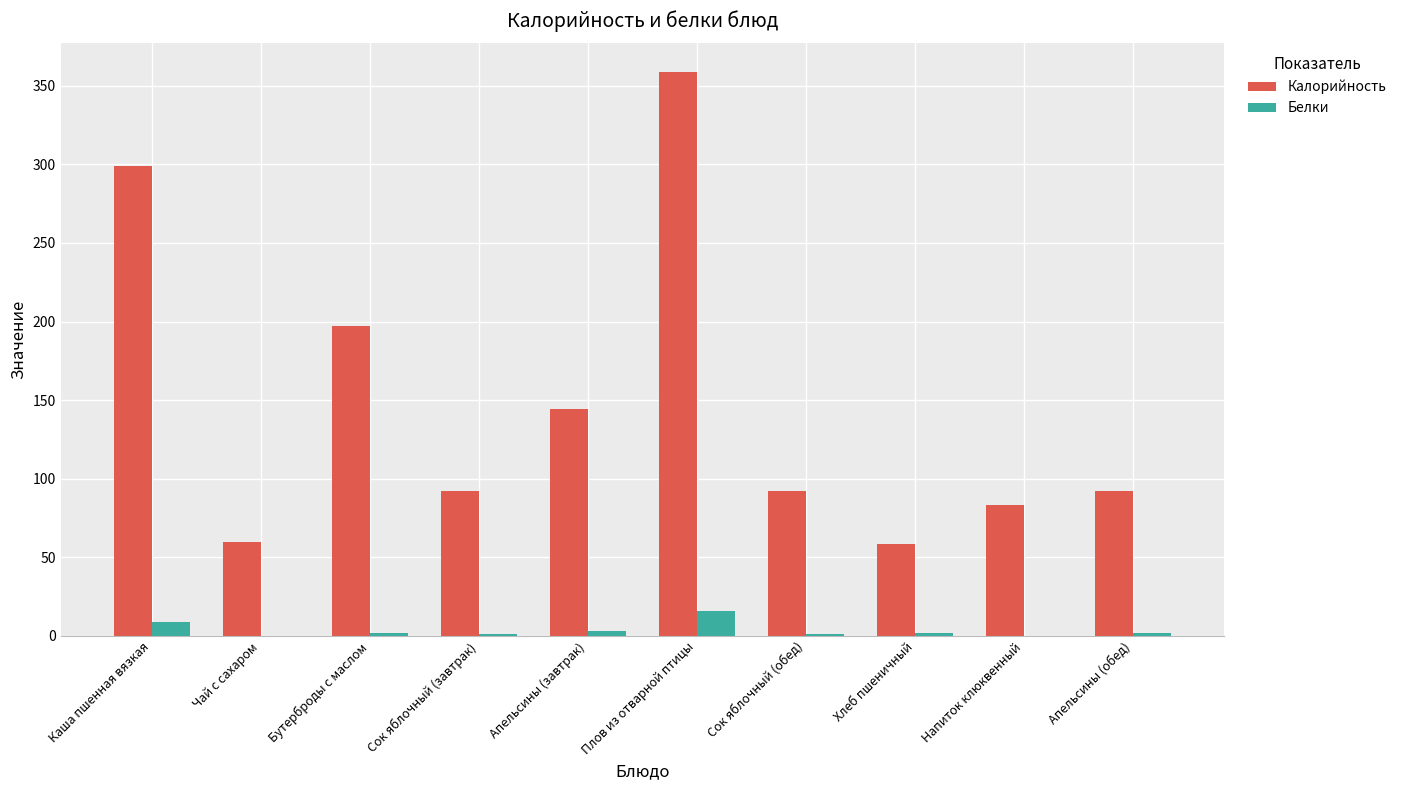

Which series changed the most between Каша пшенная вязкая and Напиток клюквенный?

Калорийность